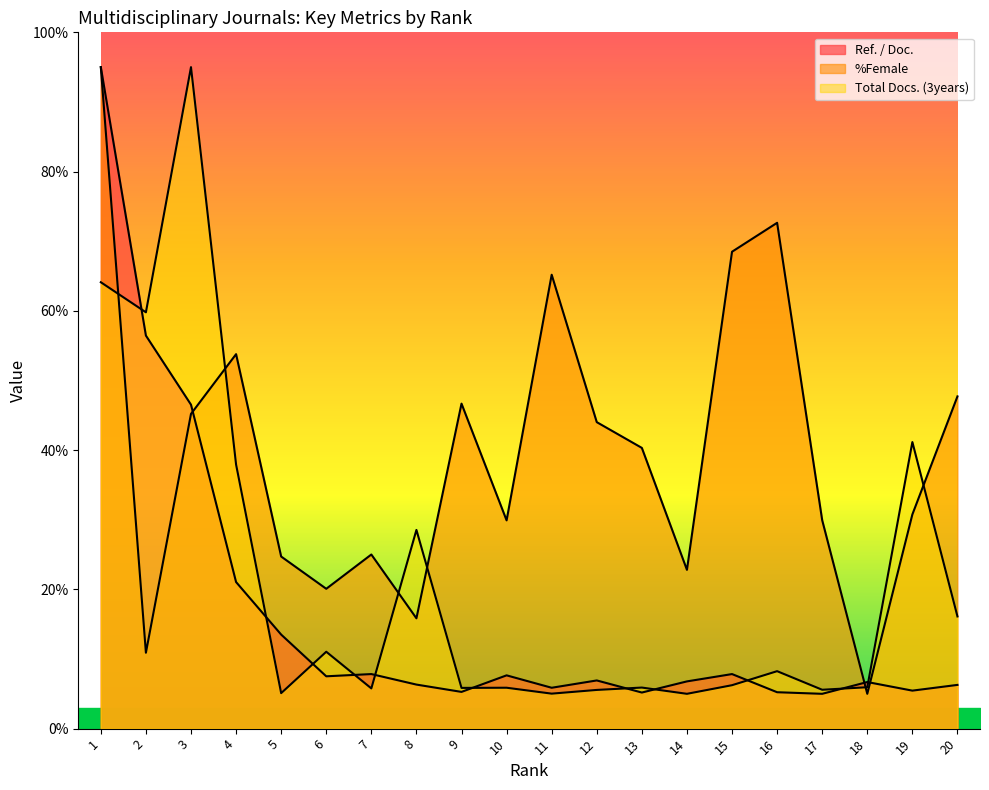

True or false: Total Docs. (3years) has more than 0 points higher than both neighbors.

True